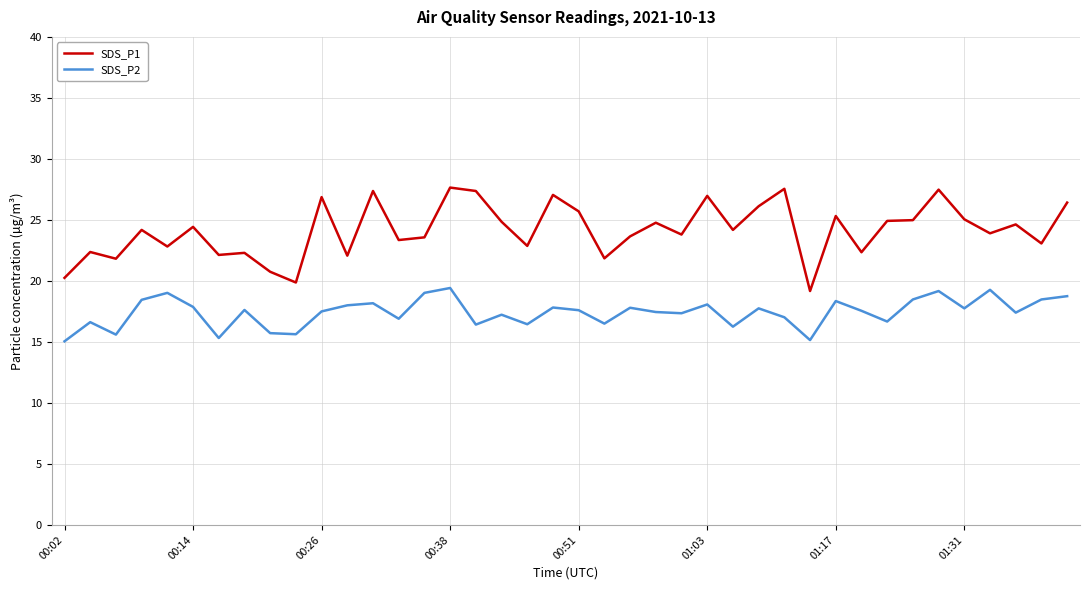

Rank the series by their average value, from highest to lowest.

SDS_P1, SDS_P2